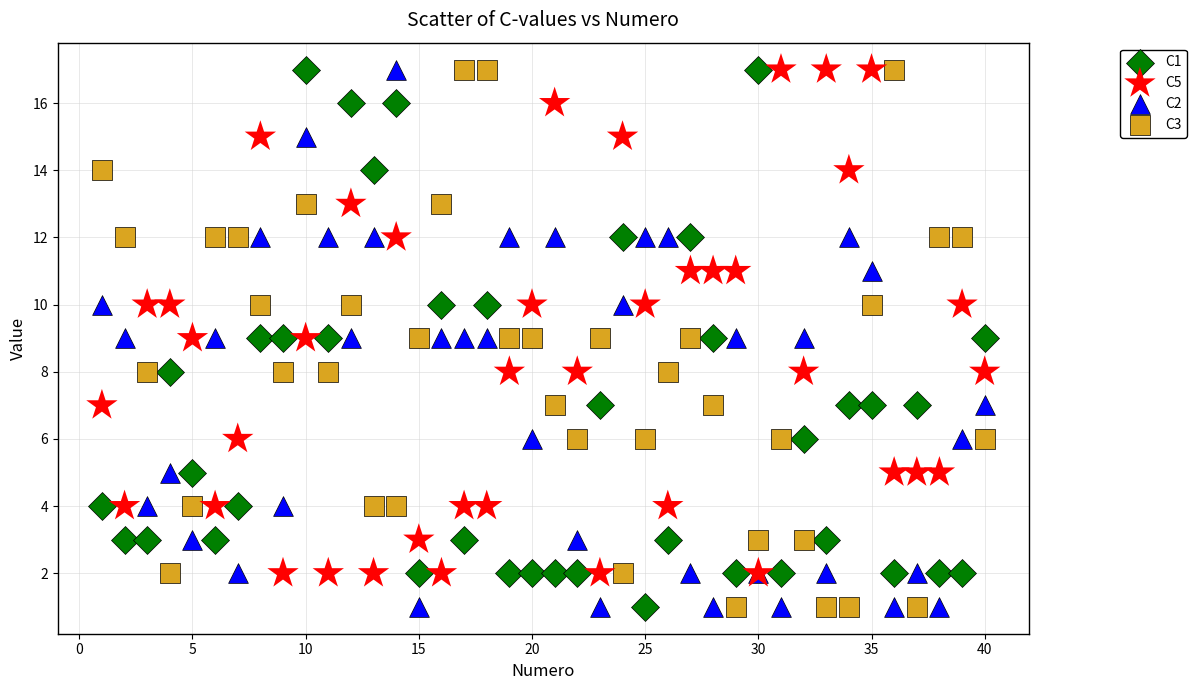

What are all the series names shown in the legend?

C1, C5, C2, C3